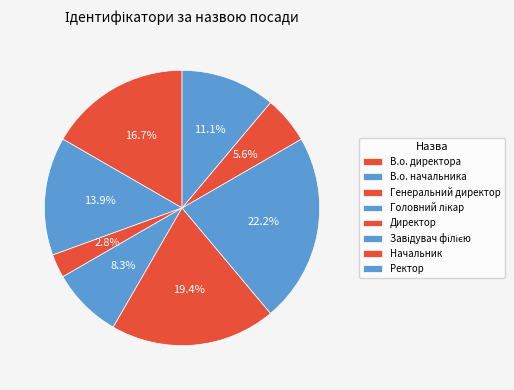

Rank the categories by value from lowest to highest.

Генеральний директор, Начальник, Головний лікар, Ректор, В.о. начальника, В.о. директора, Директор, Завідувач філією